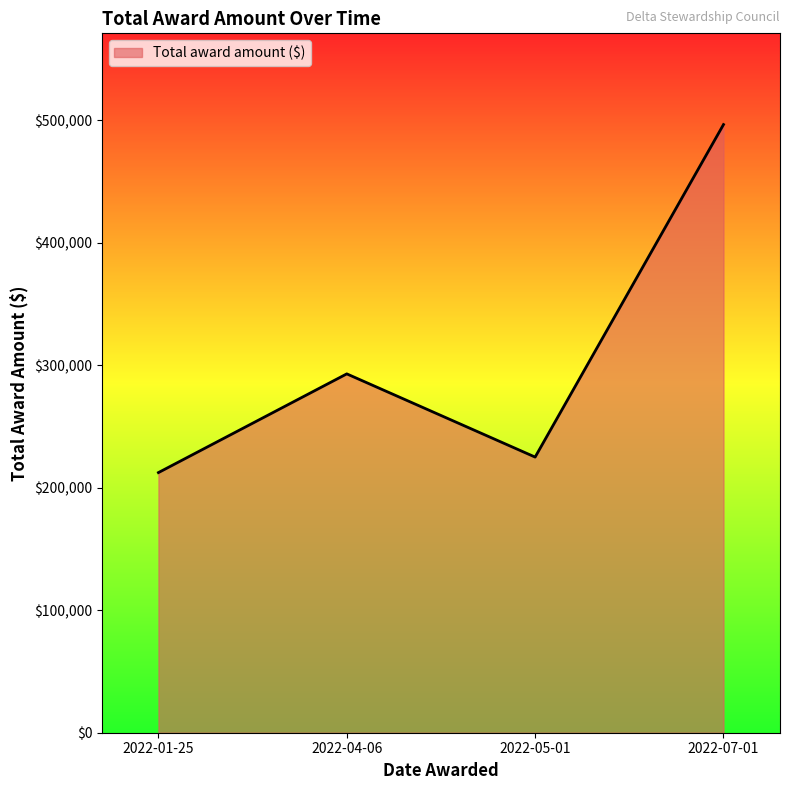

What is the change in value from 2022-01-25 to 2022-07-01?

+284032